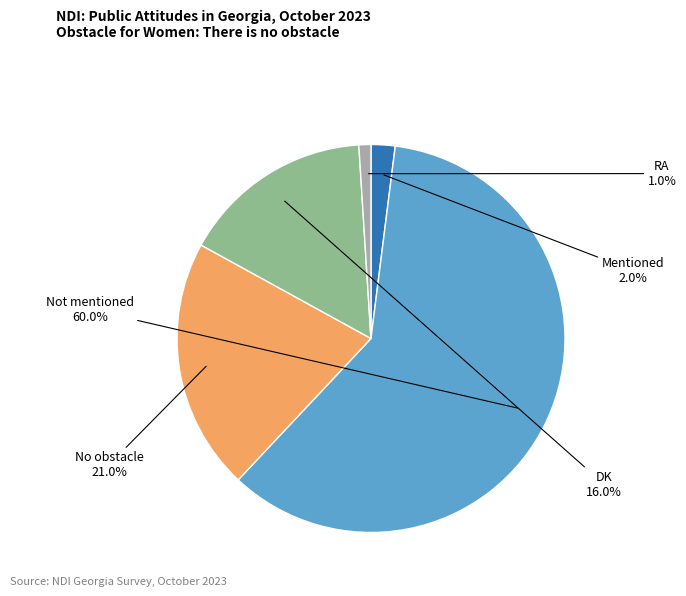

Is there a majority slice in this chart?

Yes